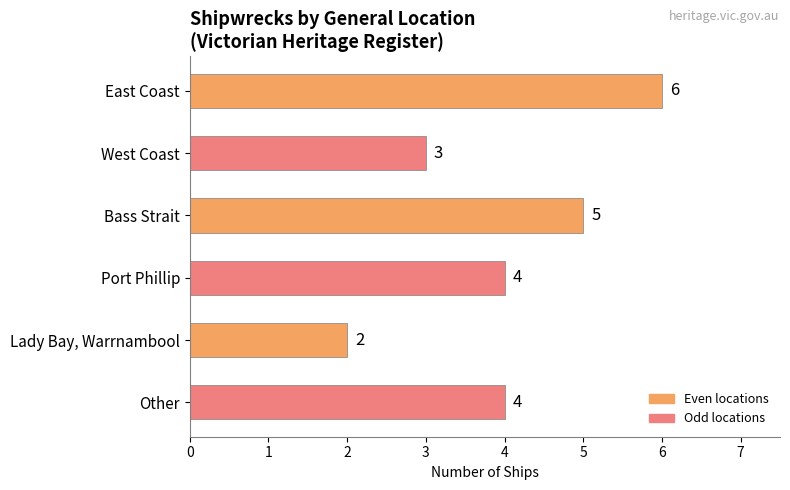

Count the values in the range 3 to 5.

4